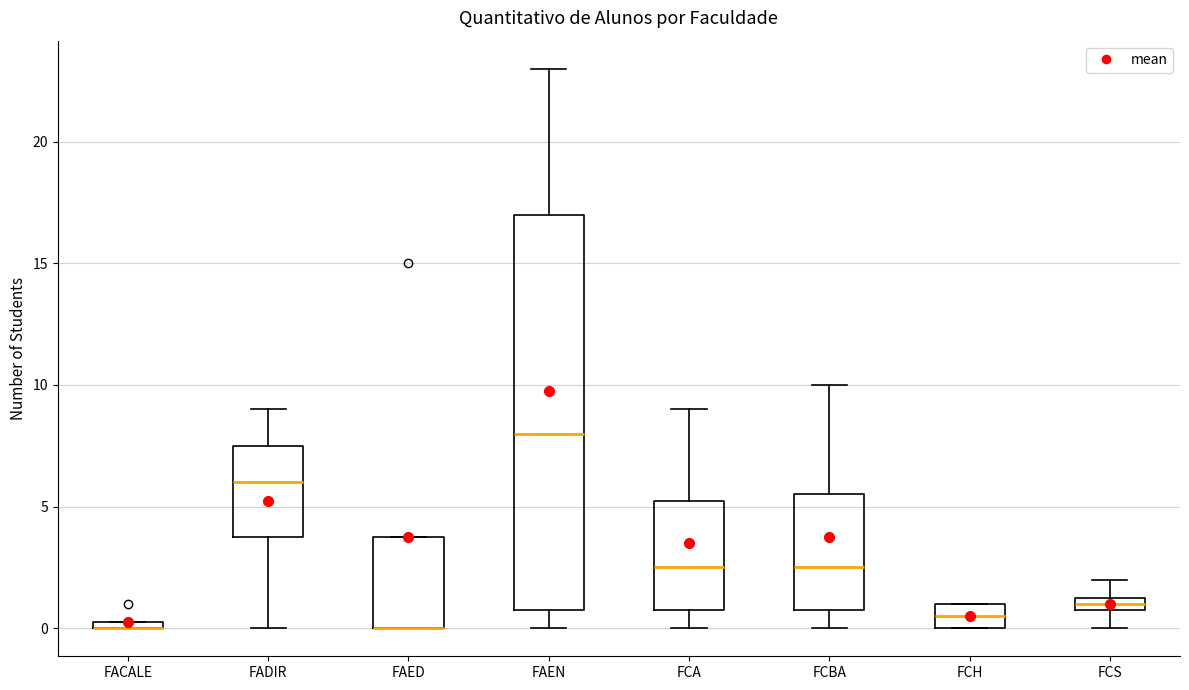

Comparing the boxes themselves (not the whiskers), which one is the tallest?

FAEN